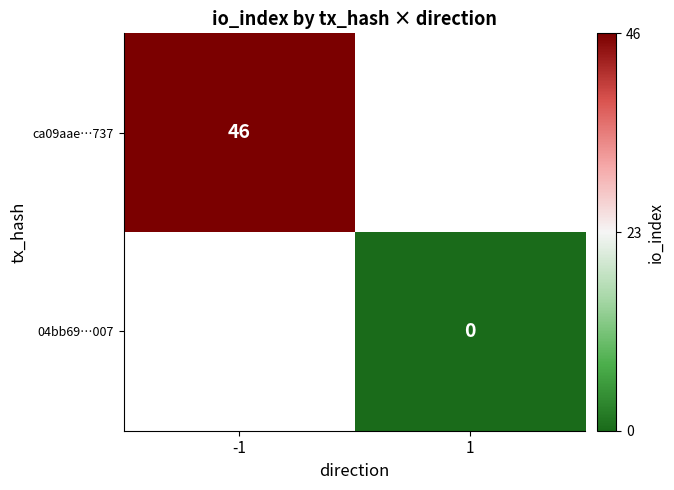

True or false: ca09aae…737 has a value of 80 at -1.

False